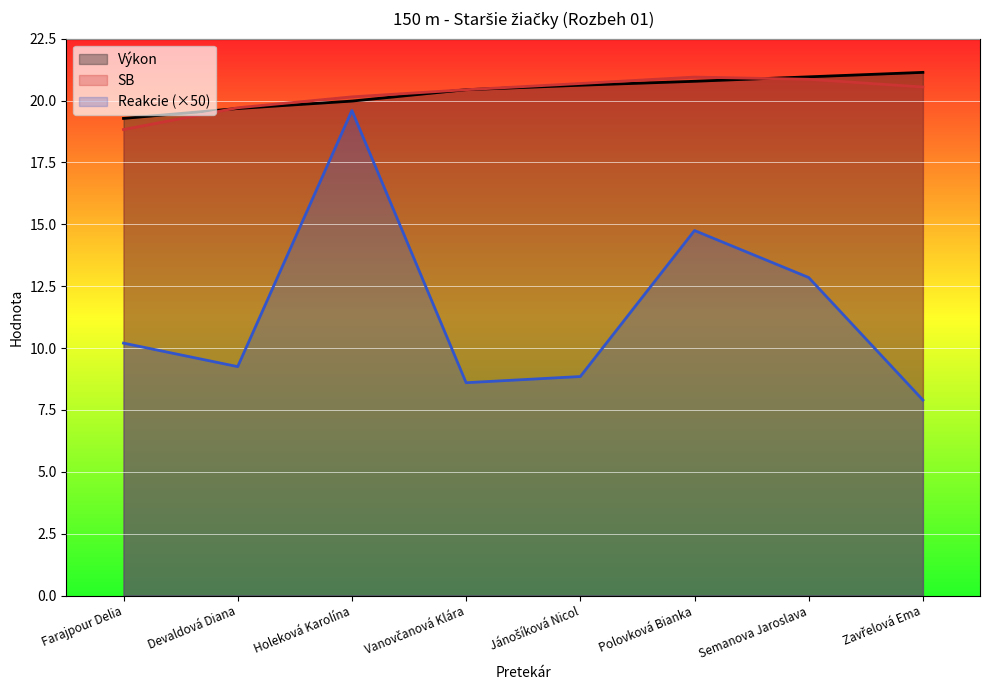

Count the number of categories in the chart.

8